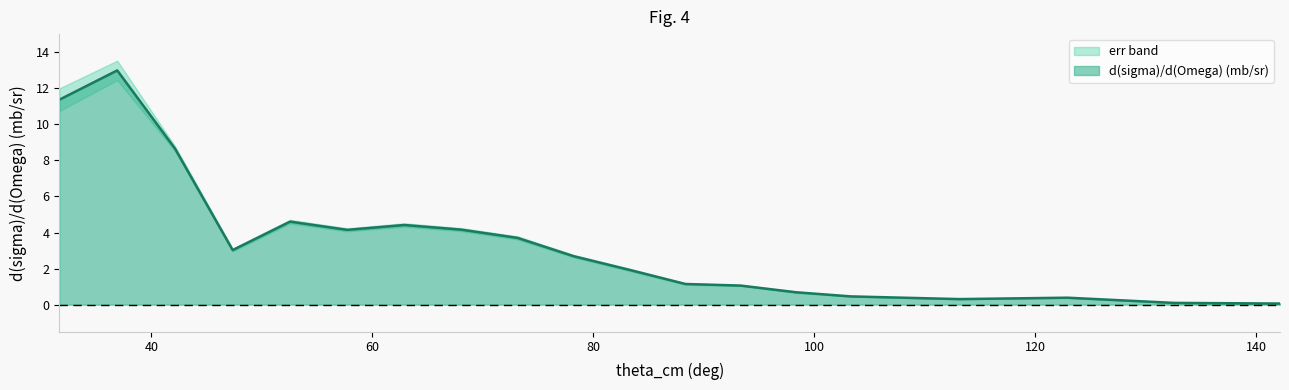

How many data points does each series have?

19